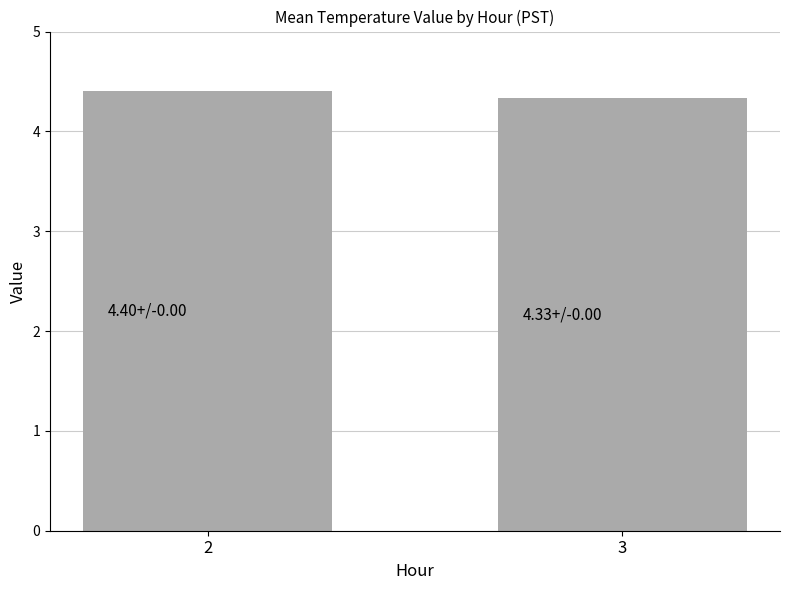

What is the approximate value at 2?

4.4